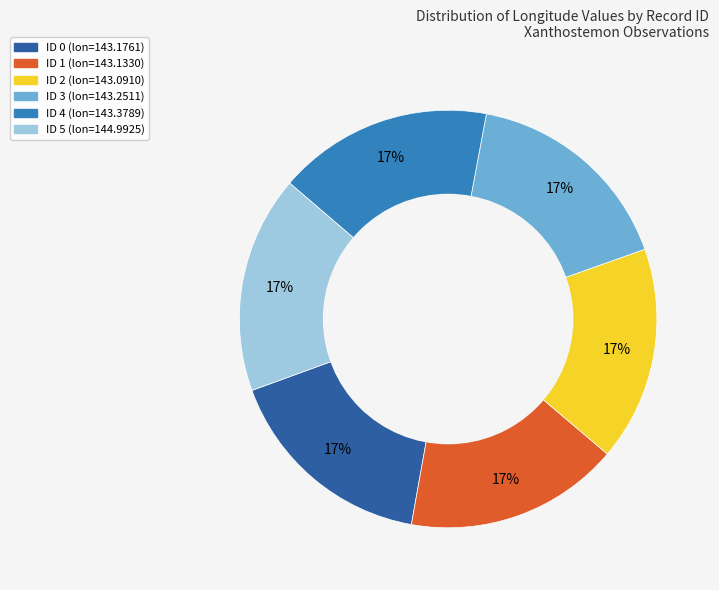

To the nearest percent, what portion does ID 2 represent?

17%